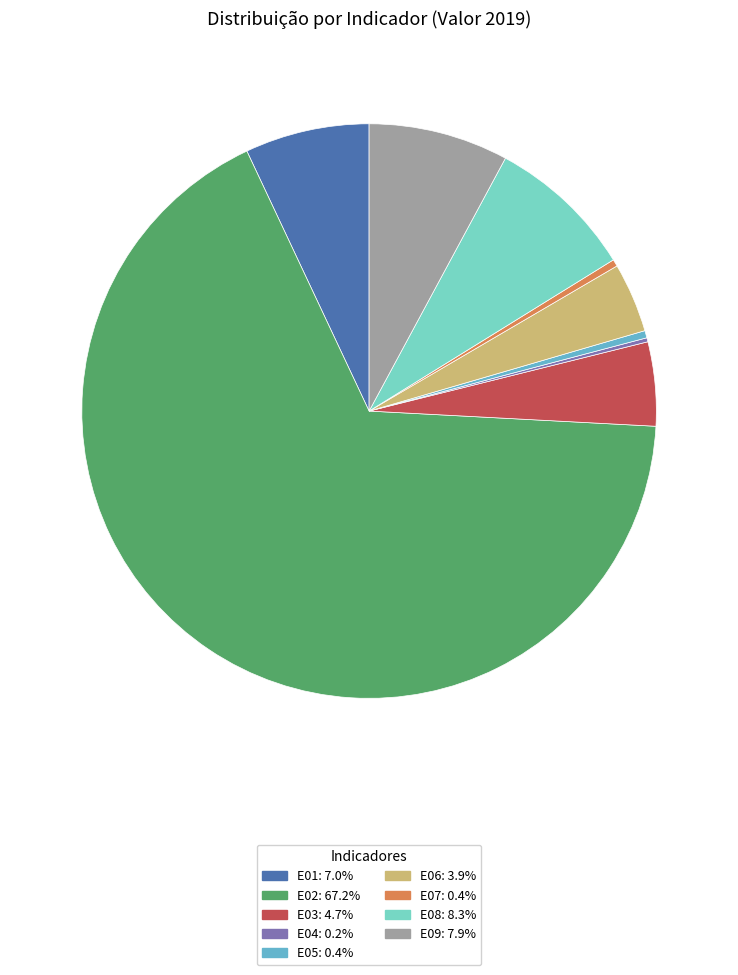

Rank the categories by value from lowest to highest.

E04, E07, E05, E06, E03, E01, E09, E08, E02